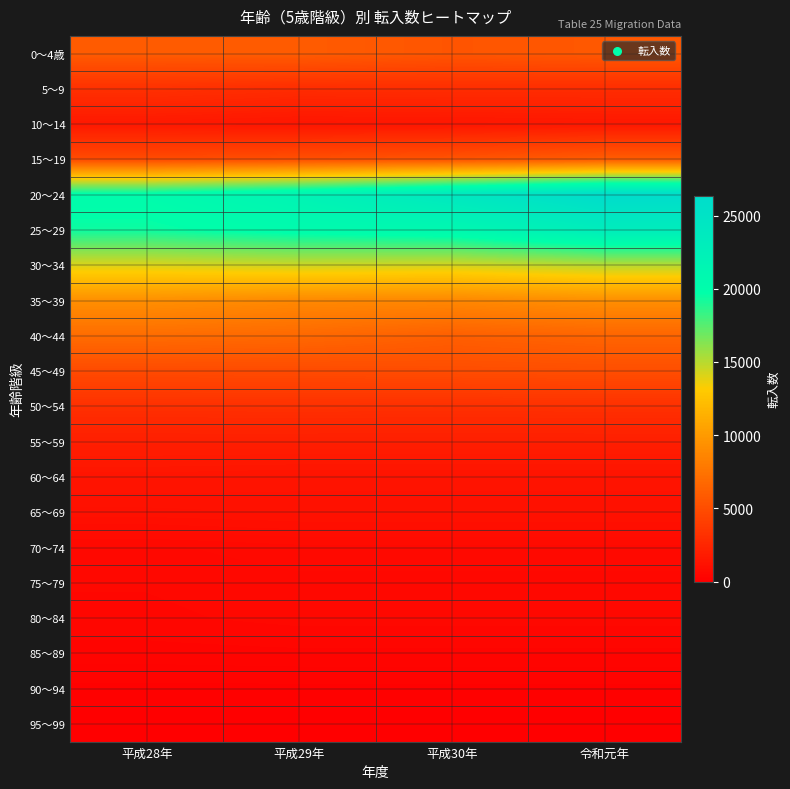

Reading right to left, transcribe all the data shown in this chart.

0～4歳: 令和元年=5689	平成30年=5533	平成29年=5940	平成28年=5912
5～9: 令和元年=2910	平成30年=2919	平成29年=2881	平成28年=3153
10～14: 令和元年=1546	平成30年=1453	平成29年=1429	平成28年=1607
15～19: 令和元年=6049	平成30年=5489	平成29年=5188	平成28年=4901
20～24: 令和元年=26337	平成30年=24101	平成29年=21871	平成28年=20297
25～29: 令和元年=23149	平成30年=20931	平成29年=20311	平成28年=19374
30～34: 令和元年=14981	平成30年=14251	平成29年=14434	平成28年=14078
35～39: 令和元年=9245	平成30年=8767	平成29年=8842	平成28年=9277
40～44: 令和元年=6525	平成30年=6178	平成29年=6769	平成28年=6994
45～49: 令和元年=5055	平成30年=4954	平成29年=4838	平成28年=4830
50～54: 令和元年=3163	平成30年=3111	平成29年=3163	平成28年=3111
55～59: 令和元年=1990	平成30年=1990	平成29年=1990	平成28年=2003
60～64: 令和元年=1291	平成30年=1291	平成29年=1291	平成28年=1356
65～69: 令和元年=1150	平成30年=1150	平成29年=1150	平成28年=1093
70～74: 令和元年=680	平成30年=680	平成29年=680	平成28年=589
75～79: 令和元年=586	平成30年=586	平成29年=586	平成28年=524
80～84: 令和元年=551	平成30年=551	平成29年=551	平成28年=487
85～89: 令和元年=385	平成30年=385	平成29年=385	平成28年=365
90～94: 令和元年=175	平成30年=175	平成29年=175	平成28年=173
95～99: 令和元年=42	平成30年=42	平成29年=42	平成28年=31